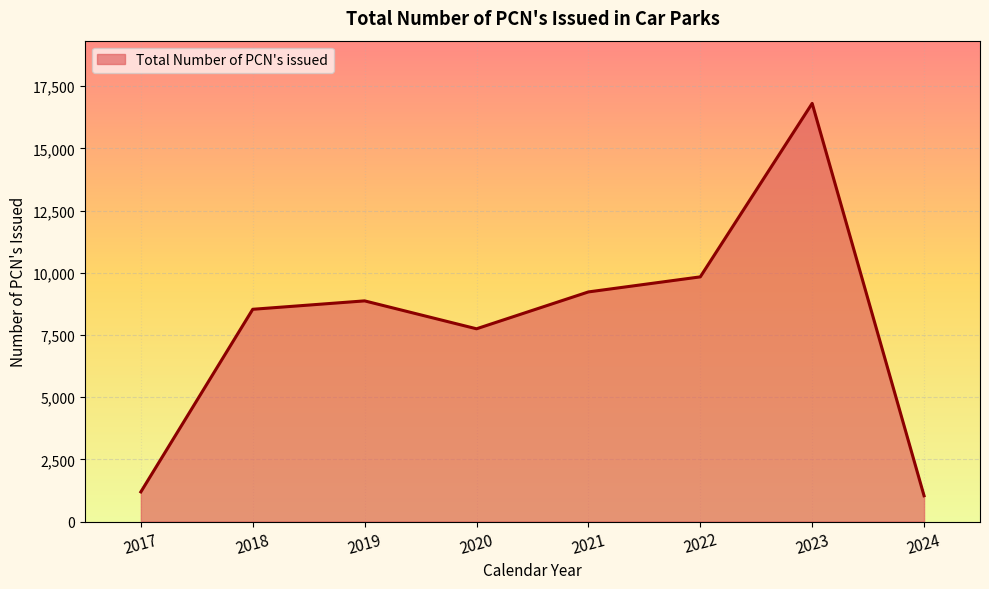

The value at 2018 is 8531. True or false?

True